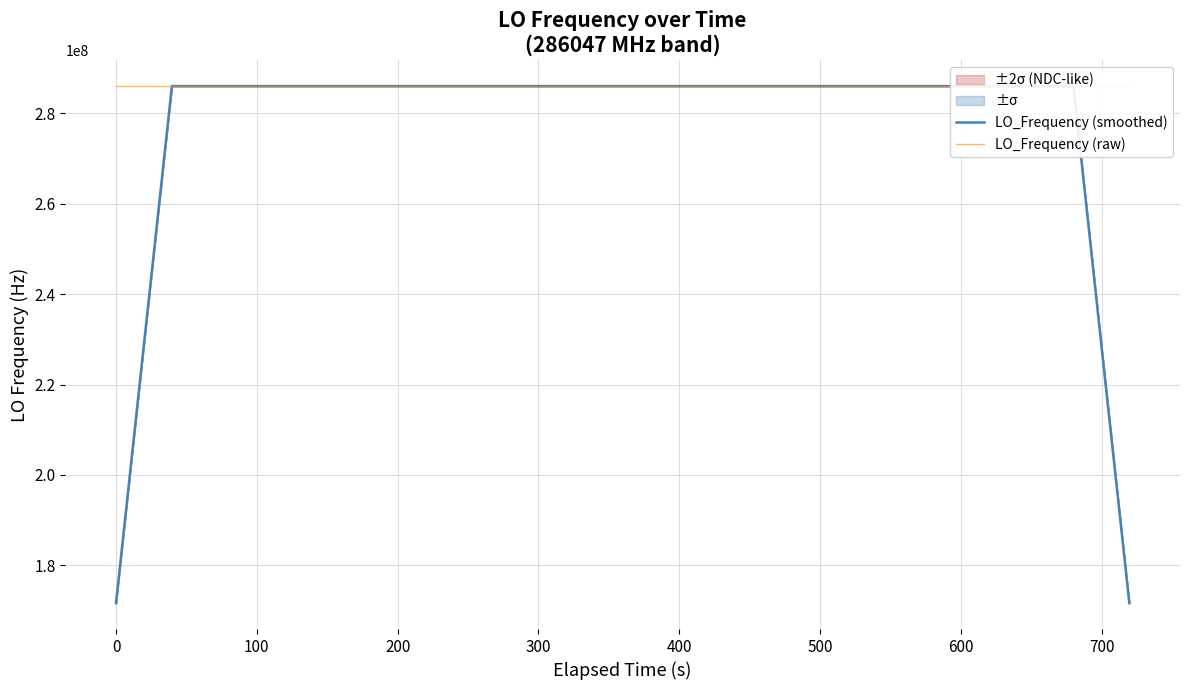

Which series has the largest total across all categories?

LO_Frequency (raw)